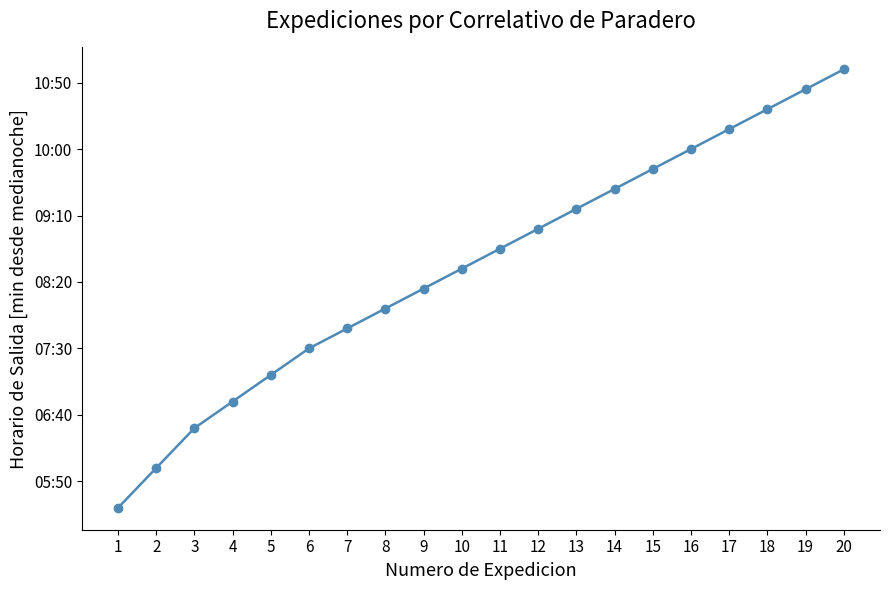

Does the chart have visible grid lines?

No